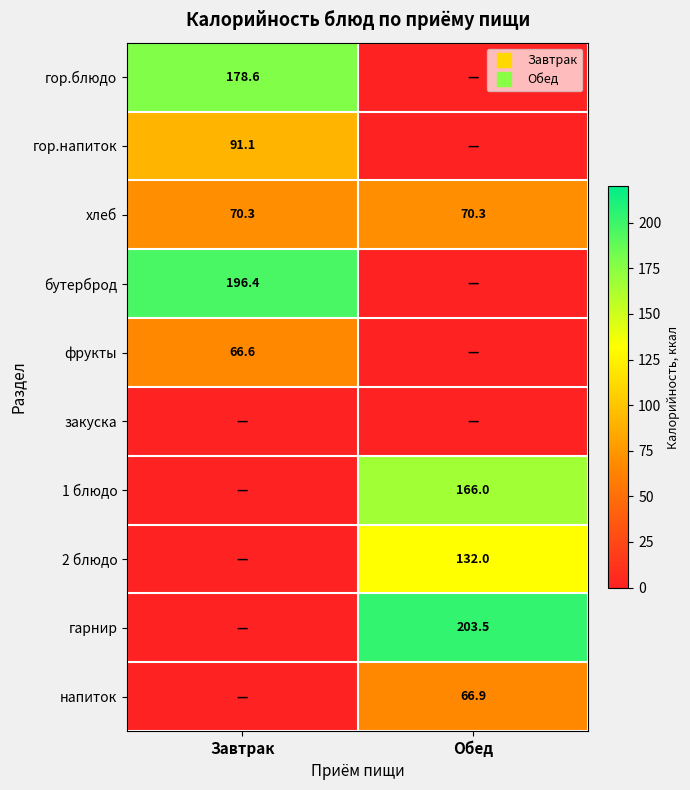

What is the difference between the highest and lowest values at Обед?

203.5